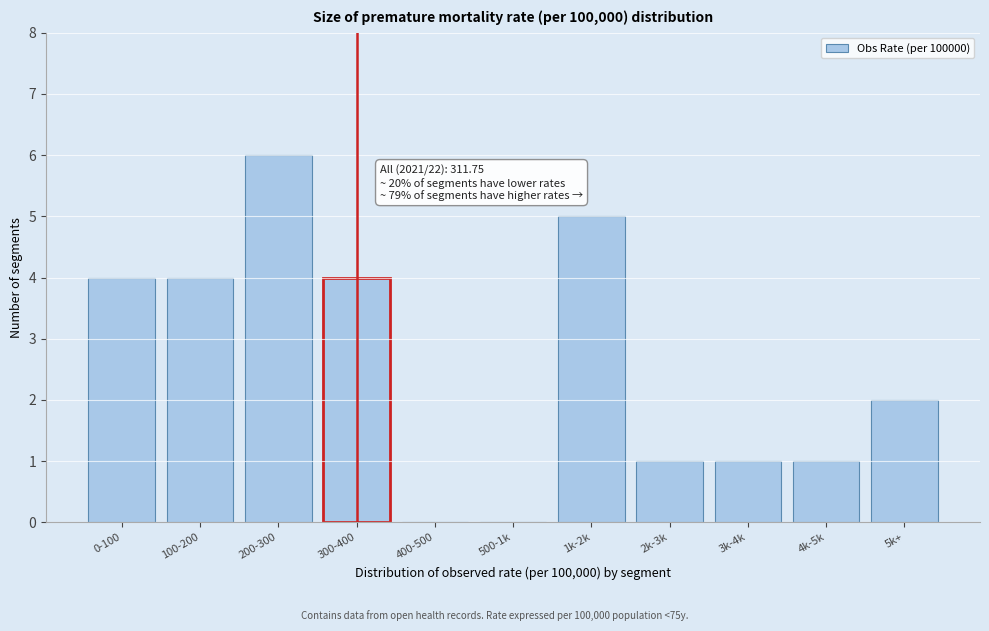

Reading left to right, what are all the values shown in this chart?

0-100=4	100-200=4	200-300=6	300-400=4	400-500=0	500-1k=0	1k-2k=5	2k-3k=1	3k-4k=1	4k-5k=1	5k+=2